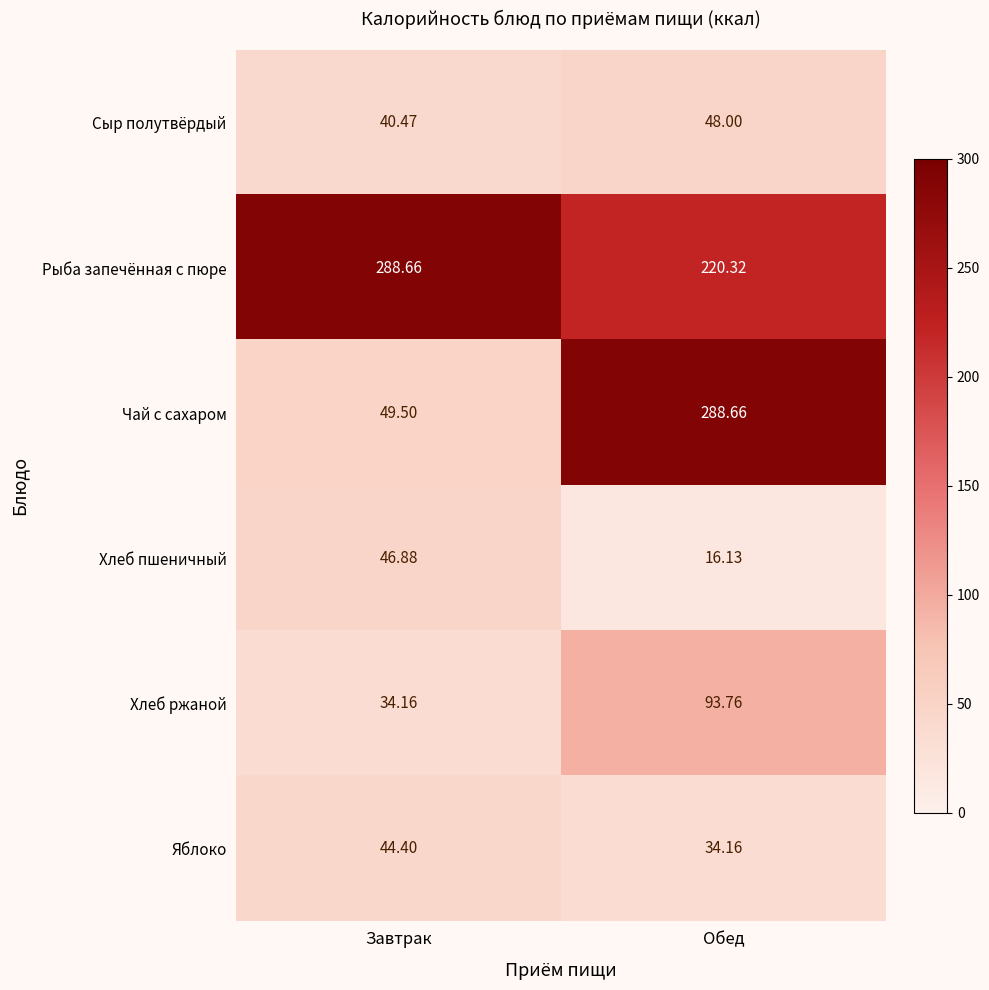

At which category does the chart reach its minimum across all series?

Обед